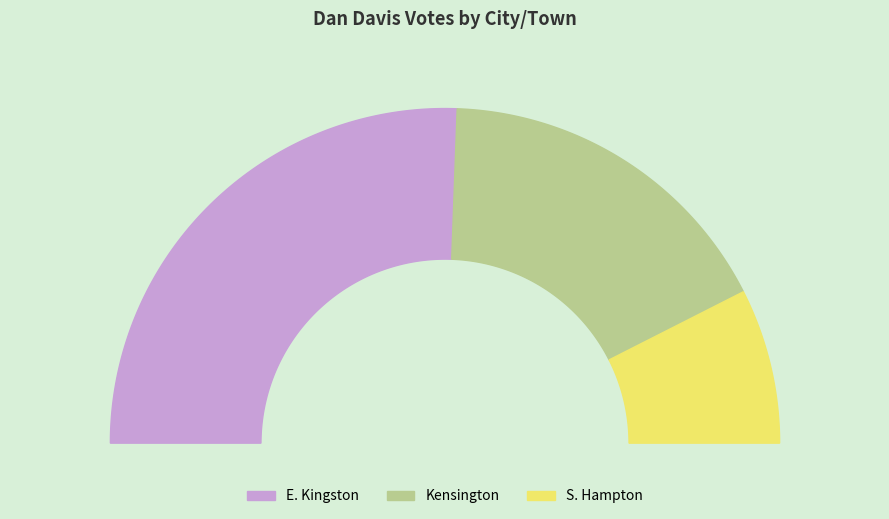

Which slice is the largest?

E. Kingston